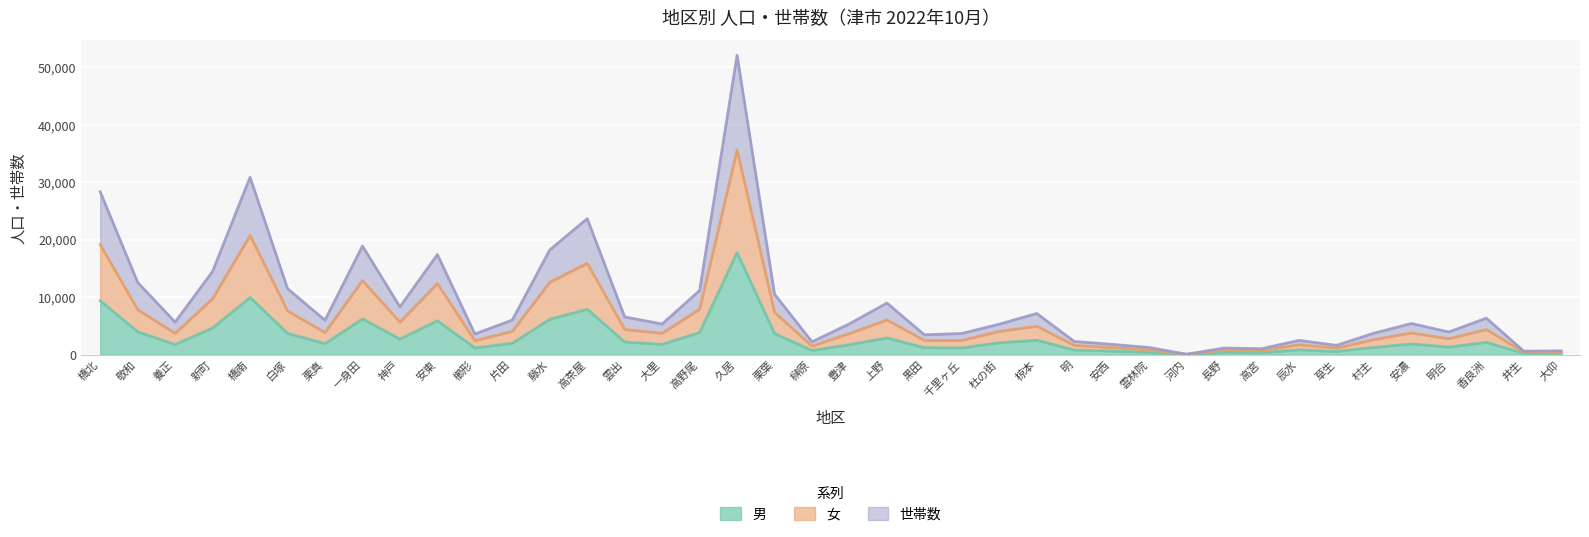

In 女, how many points are higher than both neighbors (excluding endpoints)?

11